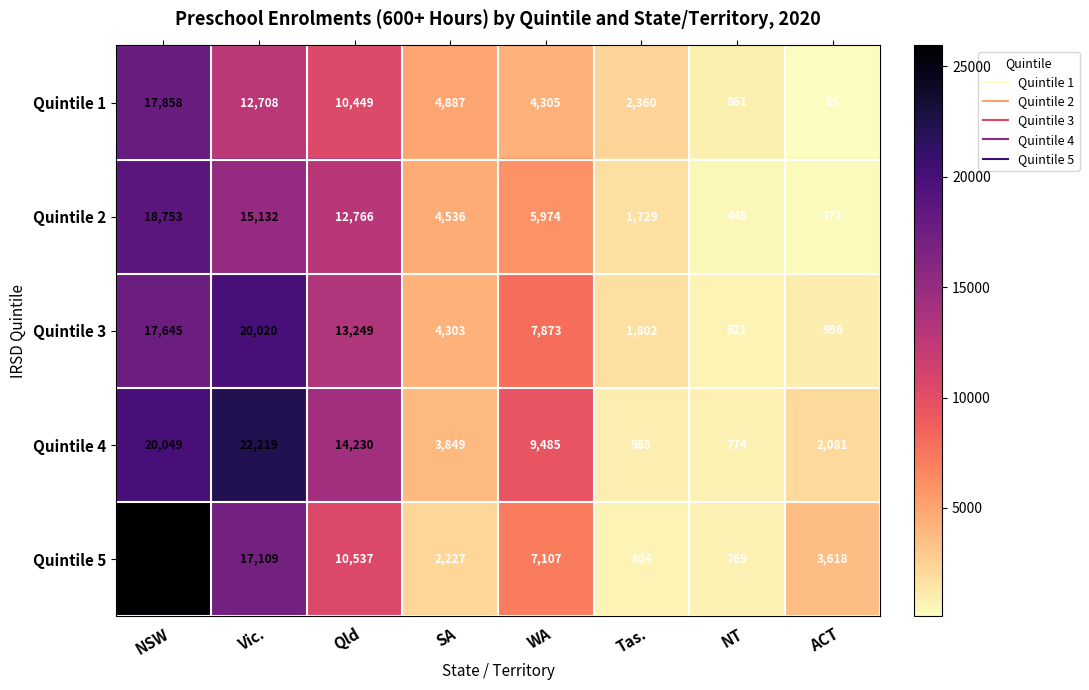

At how many categories does at least one series exceed 2192?

7